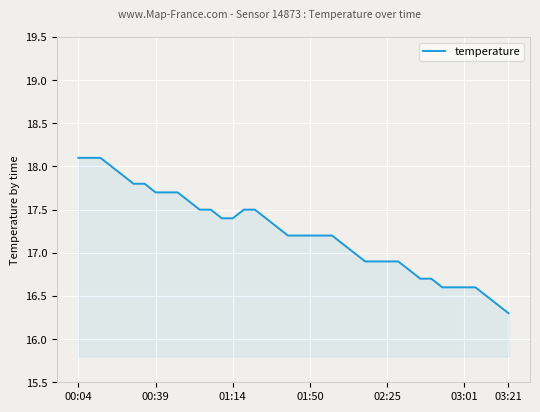

What is the difference between the maximum and minimum values?

1.8